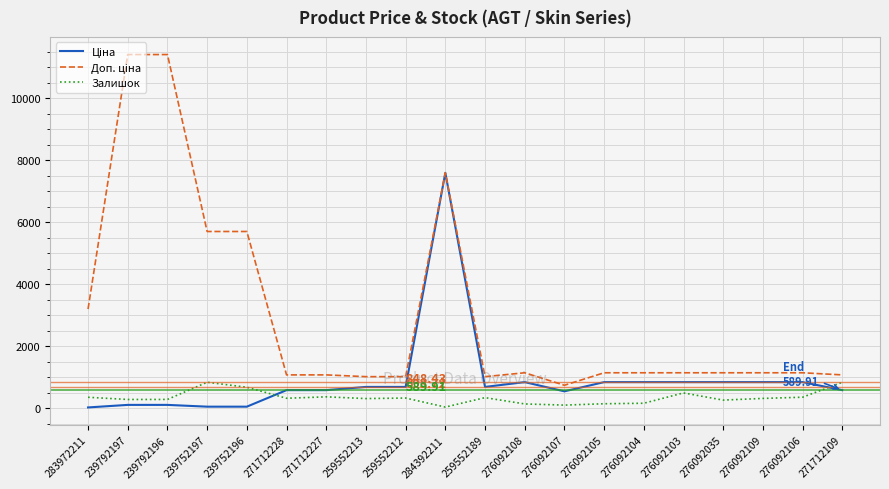

What is the total value across all series at 271712227?

2045.6